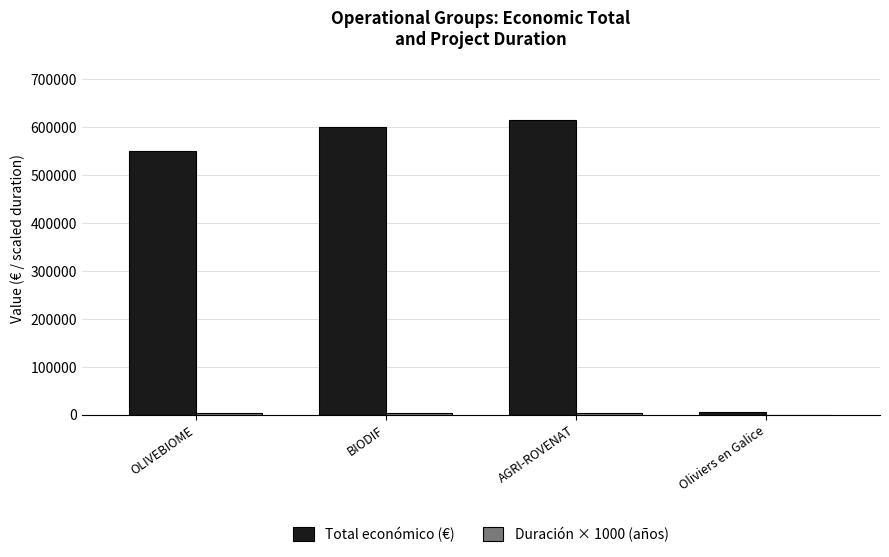

Between OLIVEBIOME and Oliviers en Galice, which series saw the biggest shift?

Total económico (€)